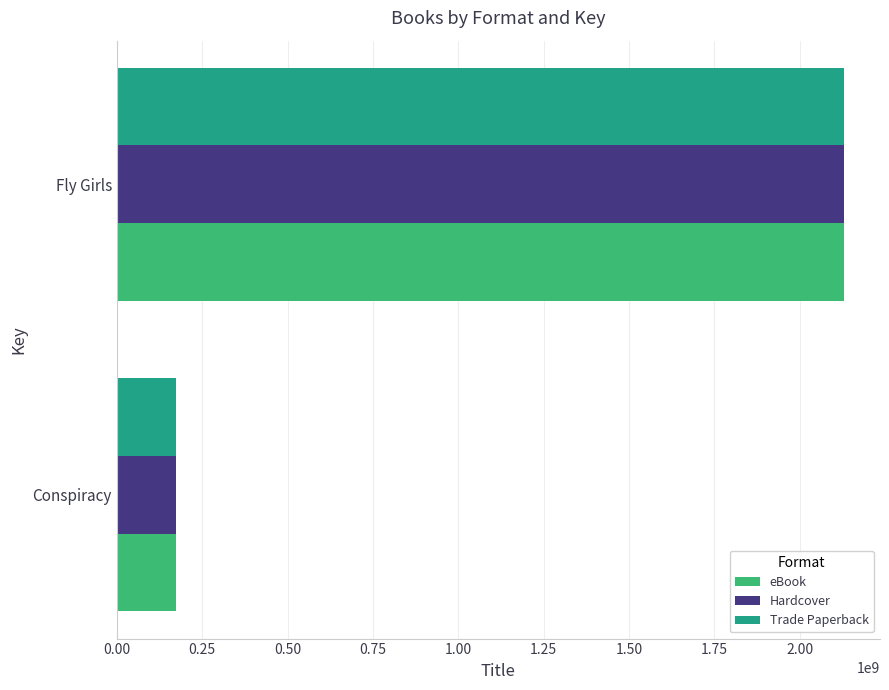

What is the total value across all series at Conspiracy?

517291449